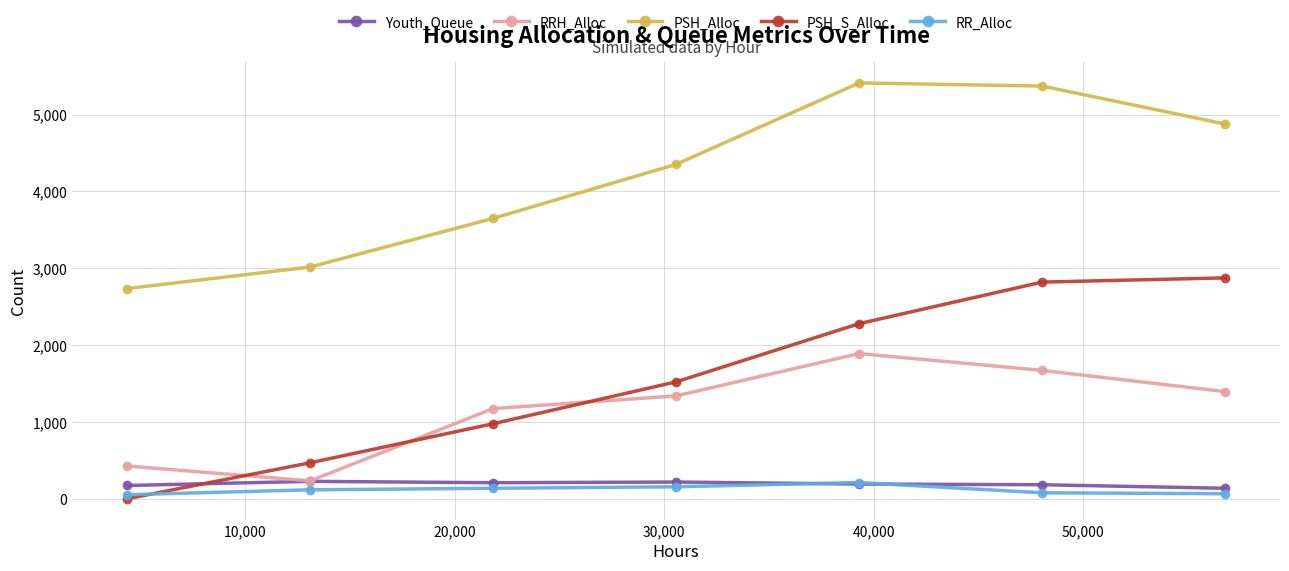

True or false: RRH_Alloc and PSH_Alloc intersect in this chart.

False